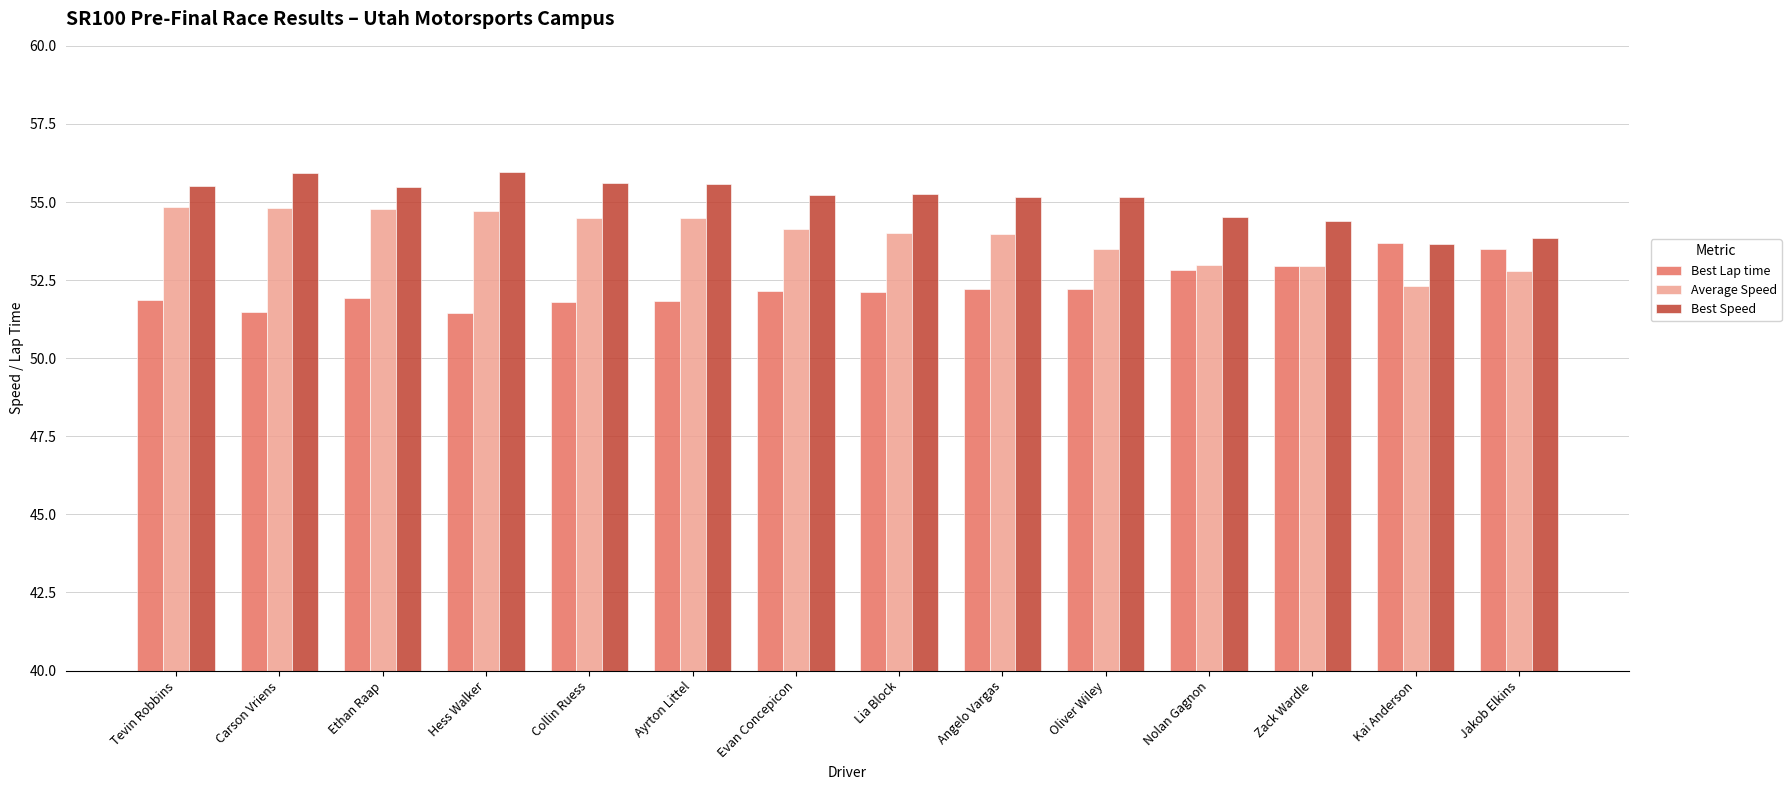

What is the spread (max minus min) of values at Zack Wardle?

1.4